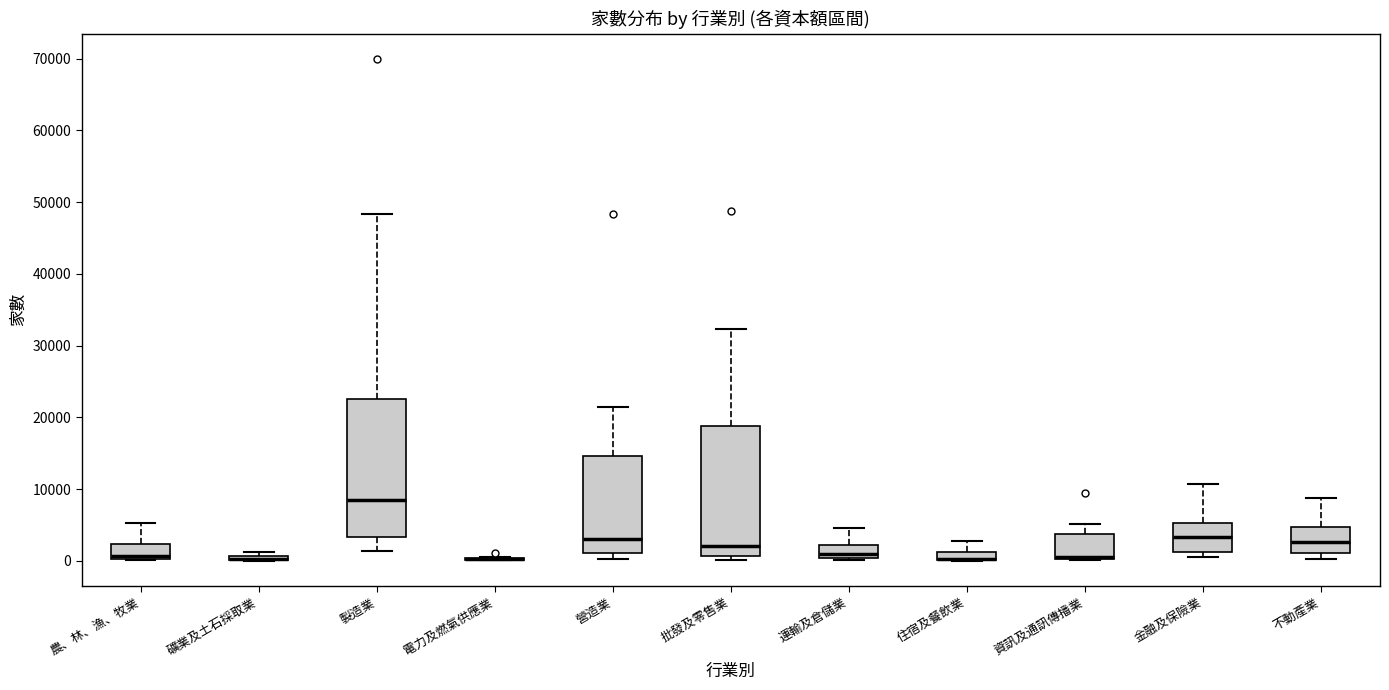

Where is the lower edge of the box for 批發及零售業 on the y-axis? The values are not printed on the chart, so give them approximately, as read against the axis.

1000